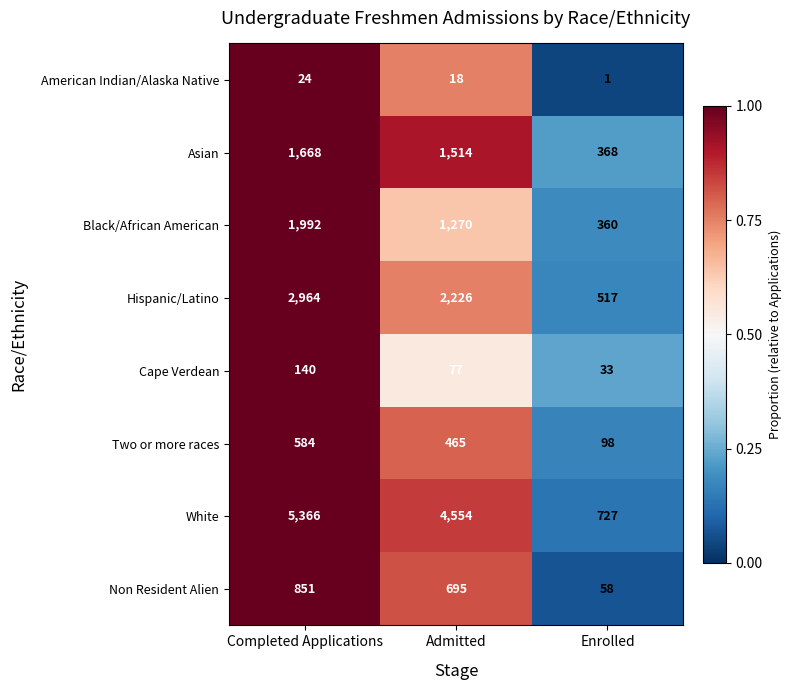

List the series in order of their peak value, highest first.

White, Hispanic/Latino, Black/African American, Asian, Non Resident Alien, Two or more races, Cape Verdean, American Indian/Alaska Native